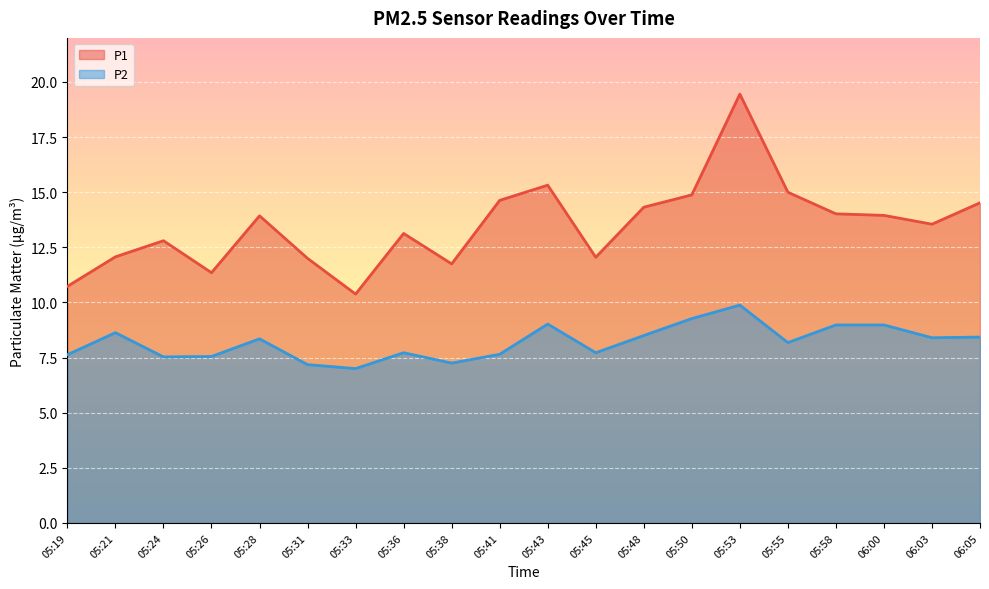

What is the total value across all series at 05:31?

19.2